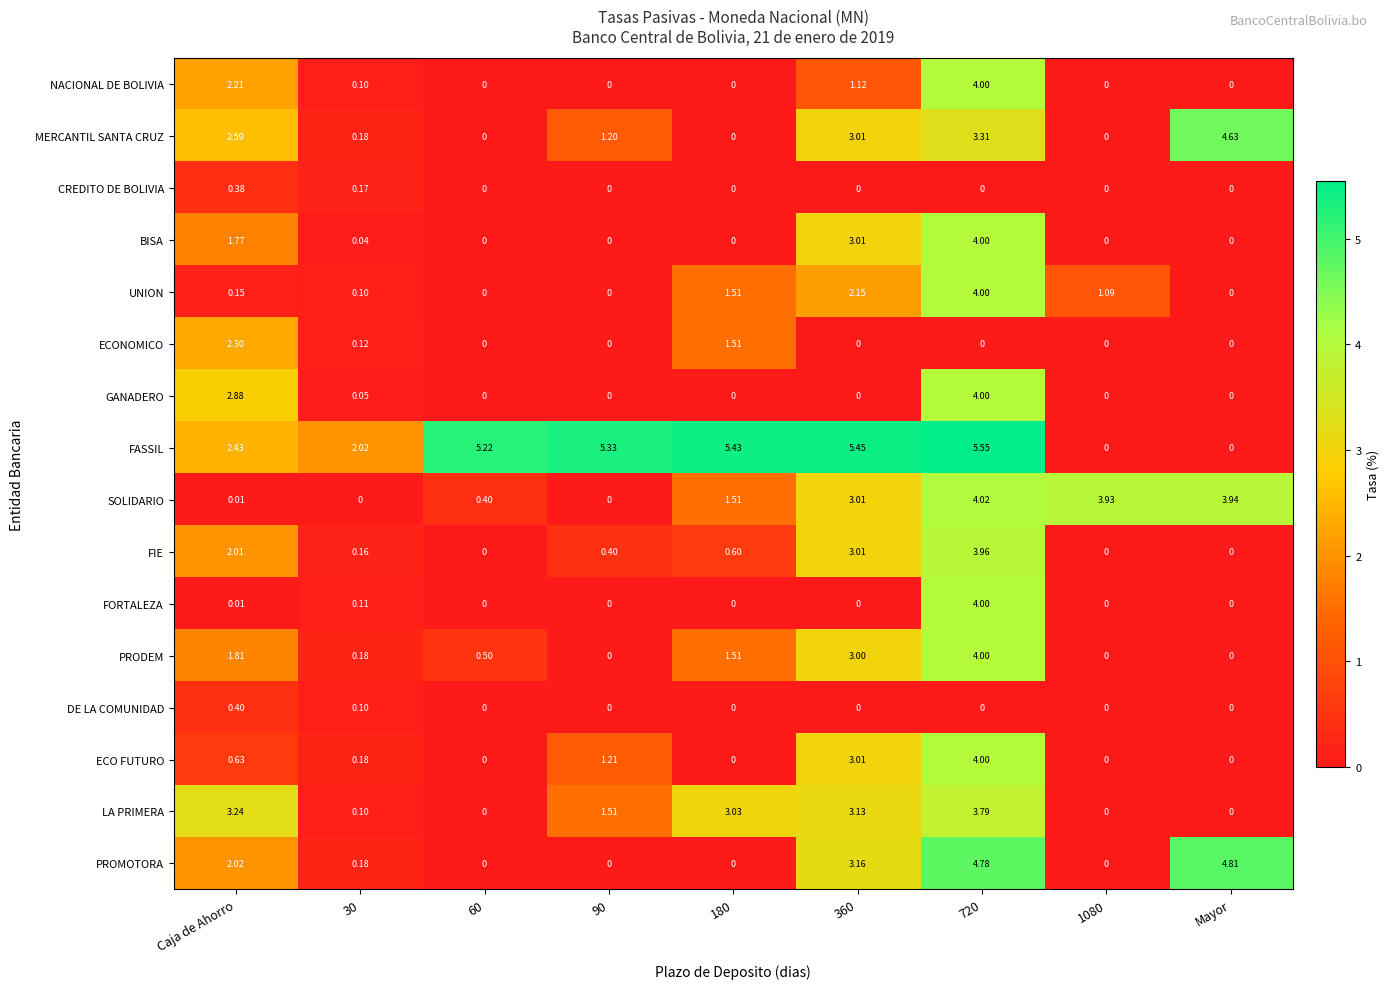

Which series changed the most between 180 and 1080?

FASSIL